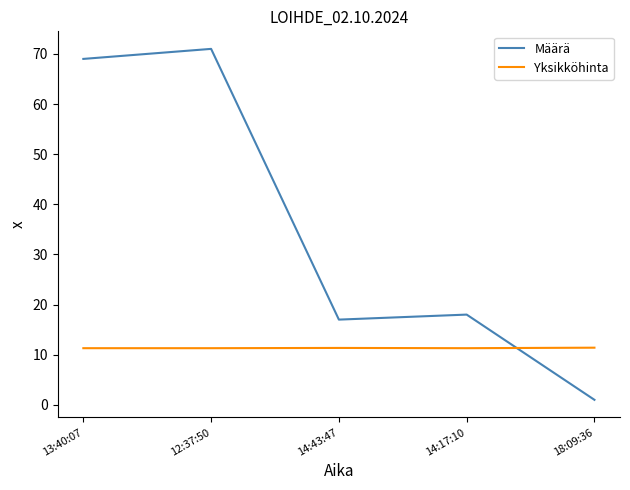

Between 14:43:47 and 18:09:36, which series saw the biggest shift?

Määrä